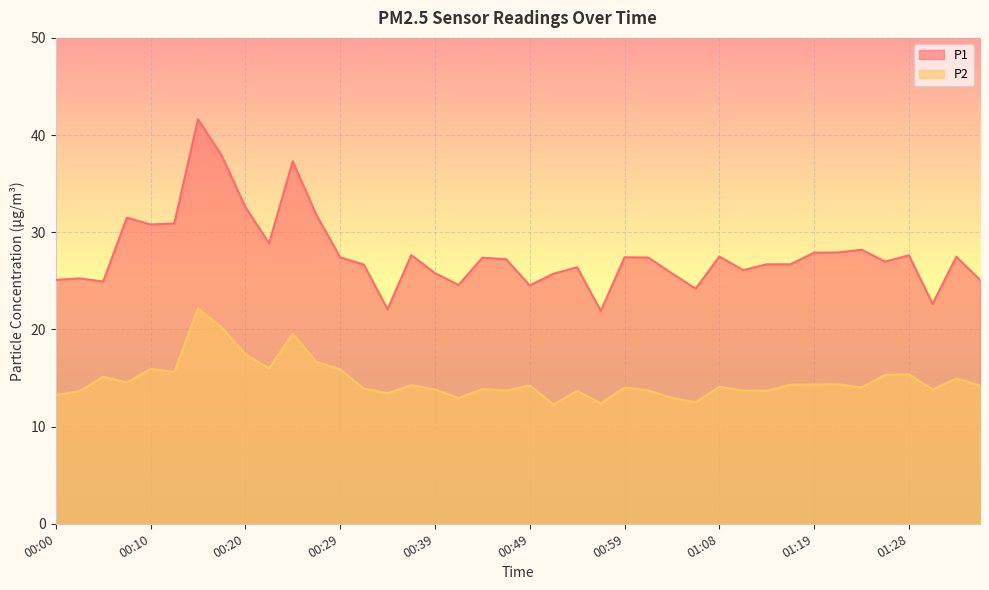

Which series has the largest total across all categories?

P1